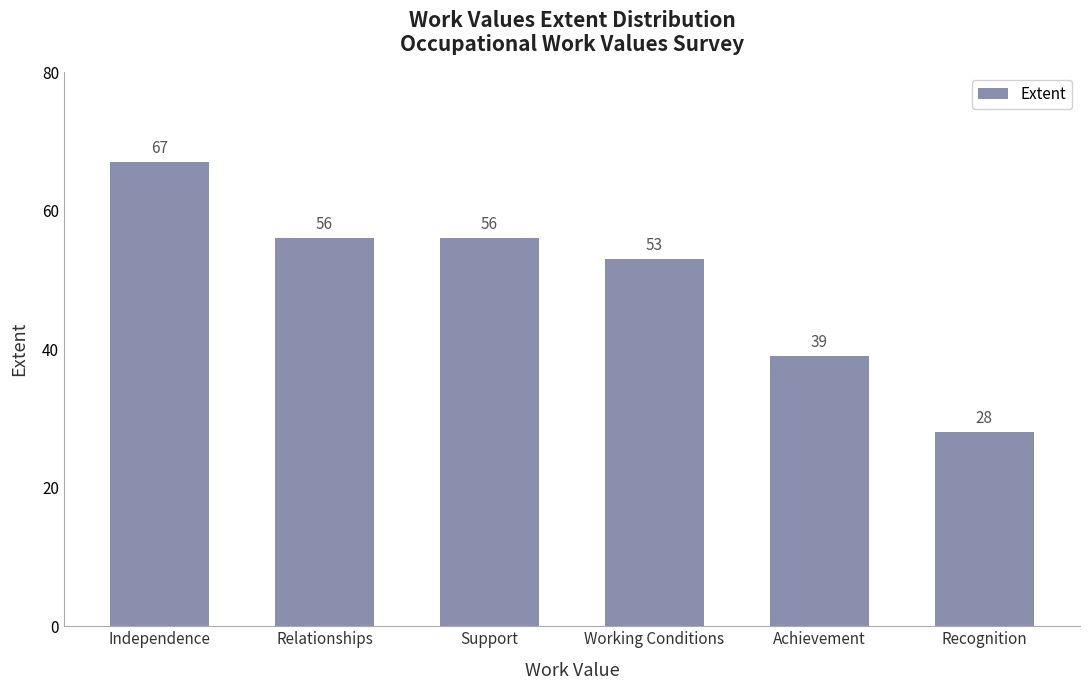

What is the label of the 3rd bar from the right?

Working Conditions